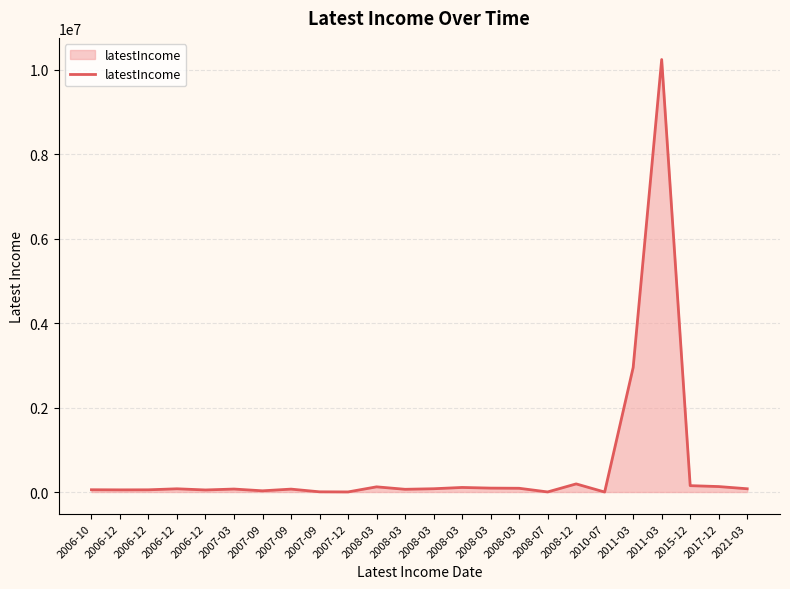

What is the average value?

614812